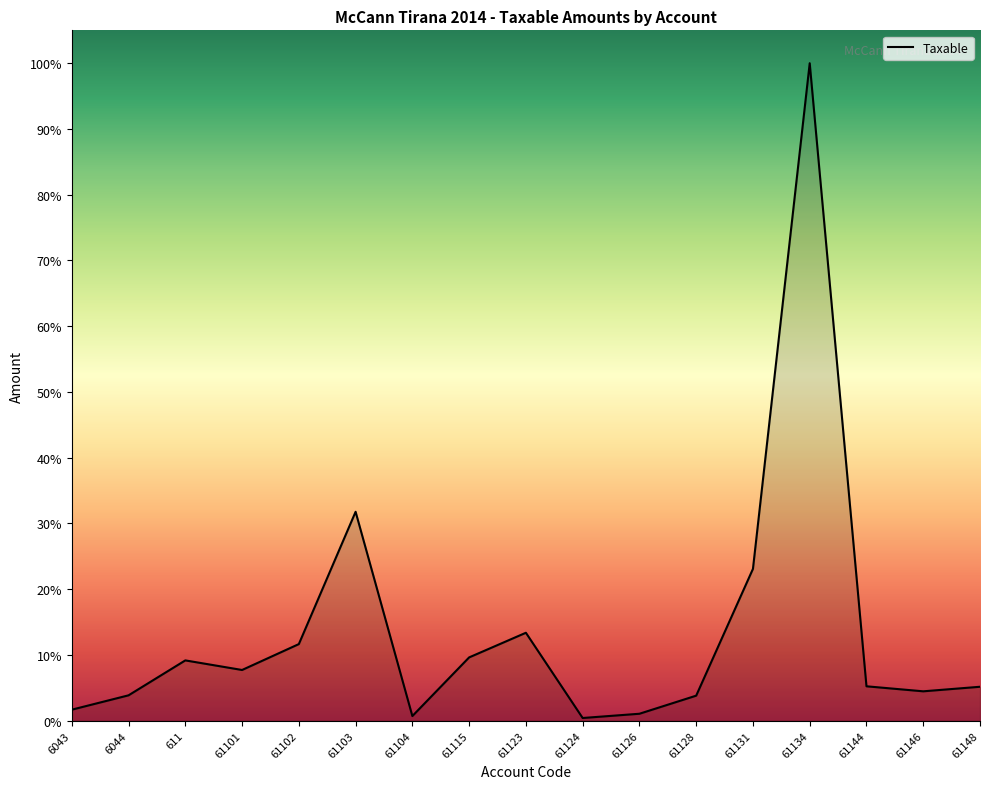

At which category does the chart reach its peak across all series?

61134